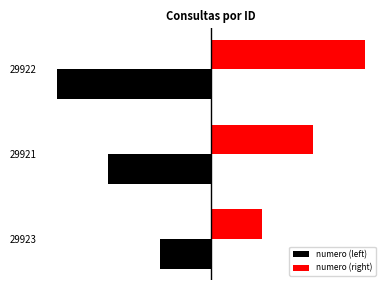

Reading right to left, transcribe all the data shown in this chart.

numero (left): -3	-2	-1
numero (right): 3	2	1